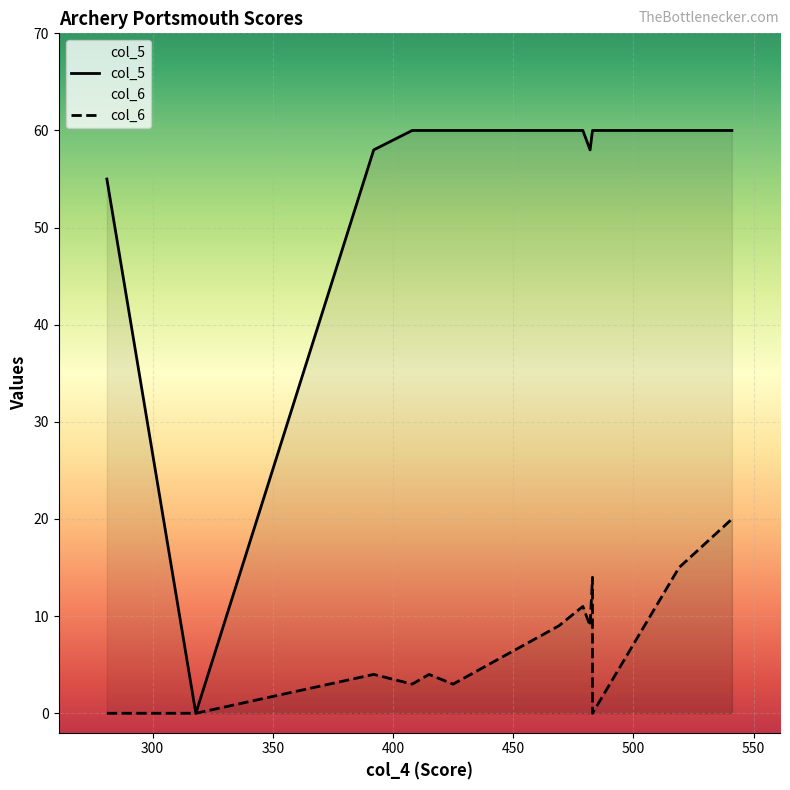

What is the total value across all series at 482?

67